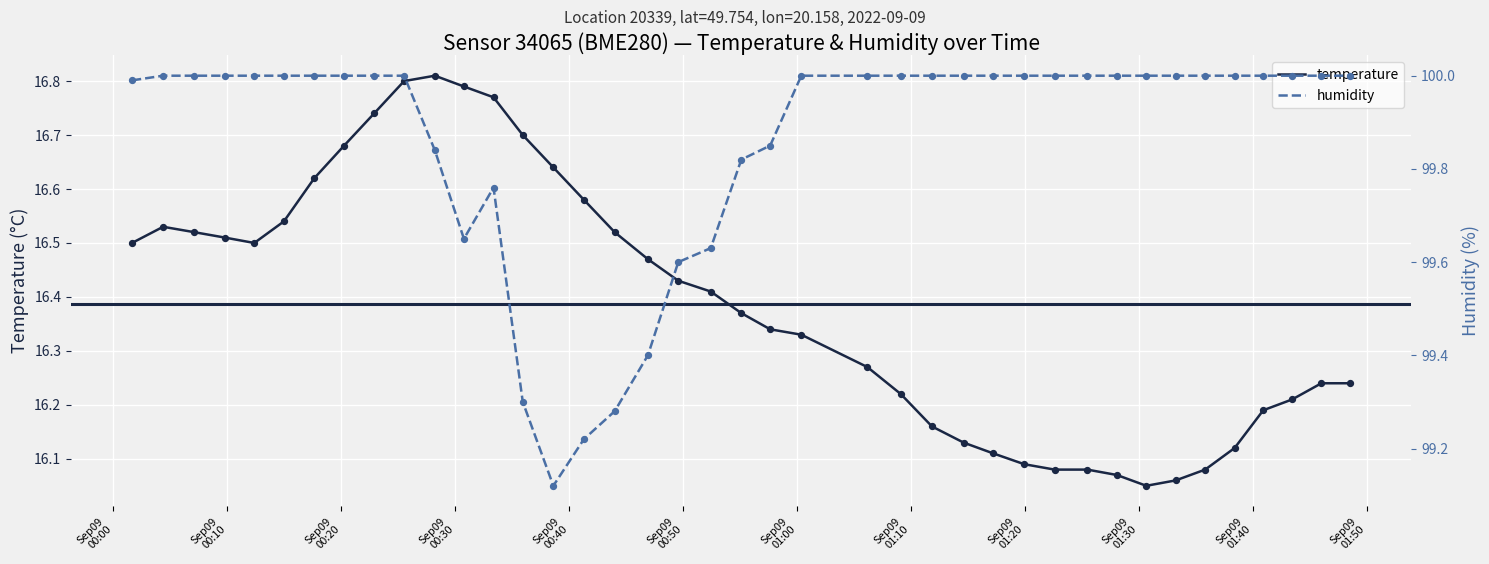

Which series has the largest Y range (max minus min)?

humidity